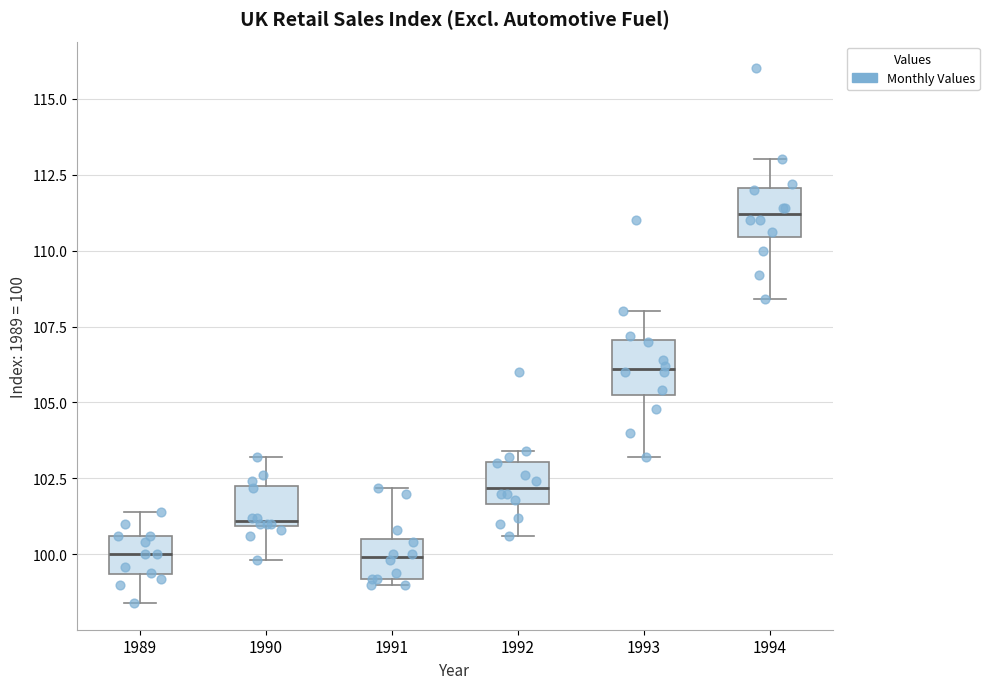

Reading left to right, read every box against the y-axis: the position of its median line, the range the box covers, and the ends of its whiskers. The values are not printed on the chart, so give them approximately, as read against the axis.

1989: median 100.0, box 99.5 to 100.5, whiskers 98.5 to 101.5
1990: median 101.0, box 101.0 to 102.5, whiskers 100.0 to 103.0
1991: median 100.0, box 99.0 to 100.5, whiskers 99.0 (just below the box's lower edge) to 102.0
1992: median 102.0, box 101.5 to 103.0, whiskers 100.5 to 103.5
1993: median 106.0, box 105.5 to 107.0, whiskers 103.0 to 108.0
1994: median 111.0, box 110.5 to 112.0, whiskers 108.5 to 113.0